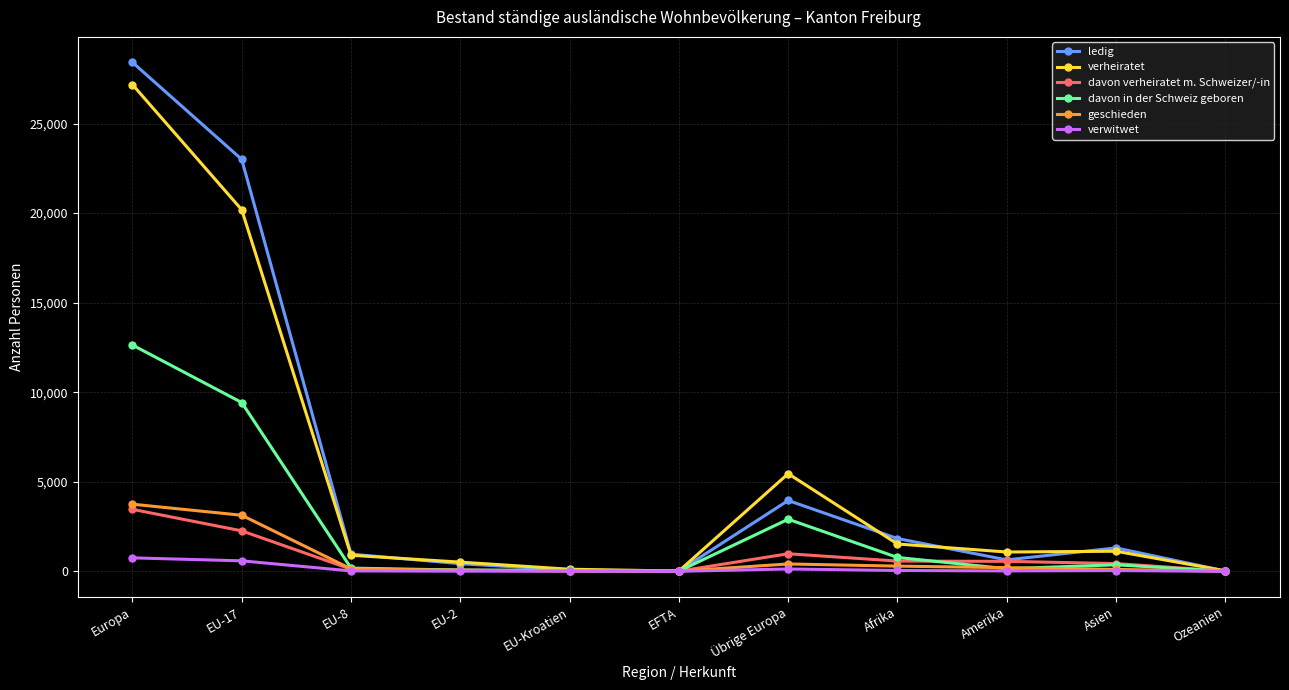

Is the value of verwitwet at EU-17 greater than the value of geschieden at EU-17?

No